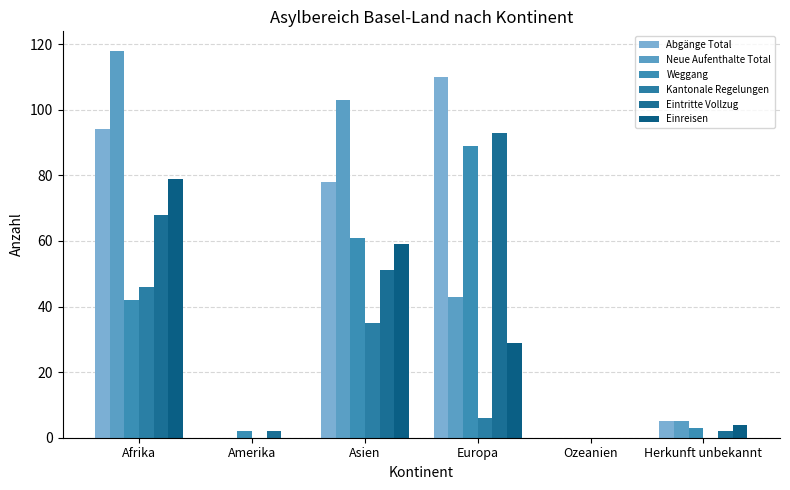

Reading left to right, what are all the values shown in this chart?

Abgänge Total: Afrika=94	Amerika=0	Asien=78	Europa=110	Ozeanien=0	Herkunft unbekannt=5
Neue Aufenthalte Total: Afrika=118	Amerika=0	Asien=103	Europa=43	Ozeanien=0	Herkunft unbekannt=5
Weggang: Afrika=42	Amerika=2	Asien=61	Europa=89	Ozeanien=0	Herkunft unbekannt=3
Kantonale Regelungen: Afrika=46	Amerika=0	Asien=35	Europa=6	Ozeanien=0	Herkunft unbekannt=0
Eintritte Vollzug: Afrika=68	Amerika=2	Asien=51	Europa=93	Ozeanien=0	Herkunft unbekannt=2
Einreisen: Afrika=79	Amerika=0	Asien=59	Europa=29	Ozeanien=0	Herkunft unbekannt=4